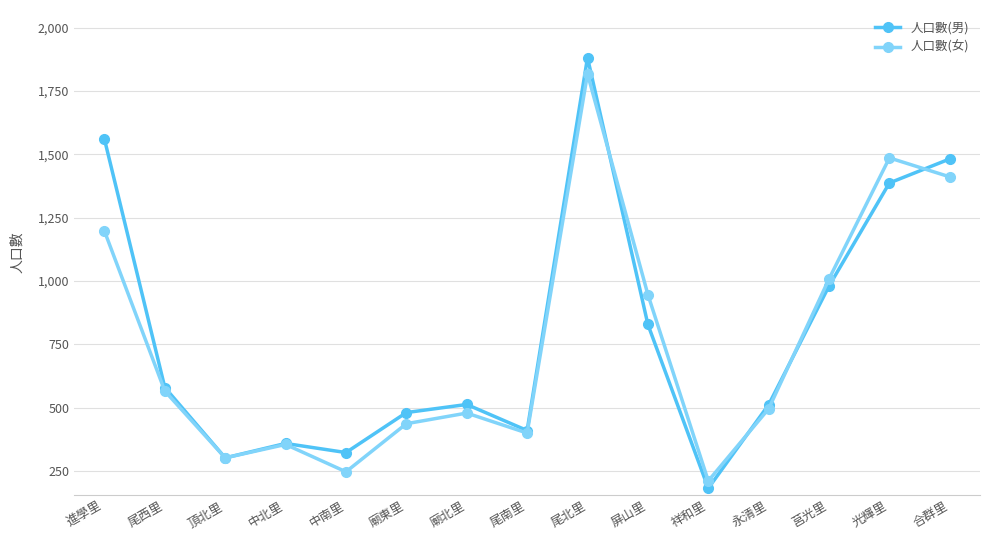

What is the value of the 人口數(男) point at the 8th from the left?

409